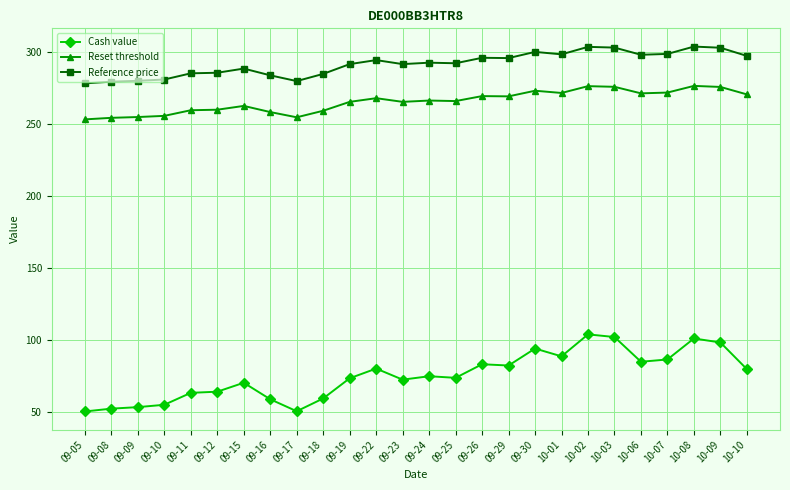

Is it true that Reference price equals 284.8 at 09-18?

True